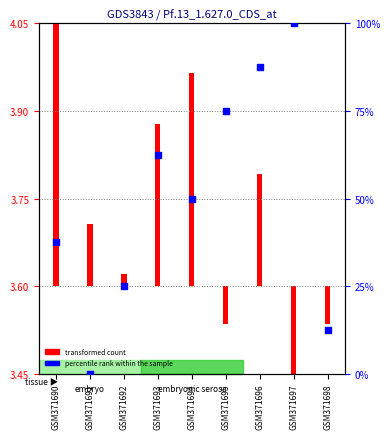

What is the change in value from GSM371691 to GSM371695?

+75.0